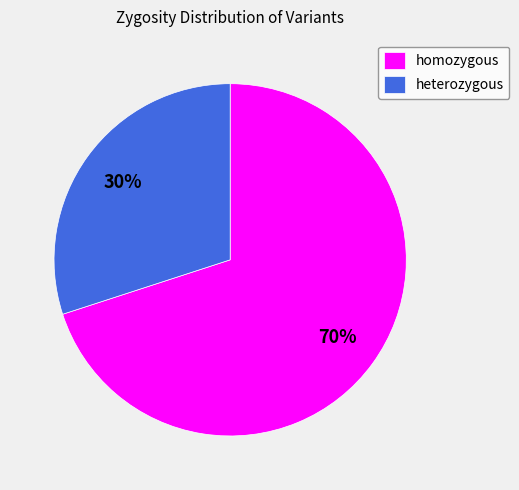

True or false: heterozygous accounts for 38% of the total.

False